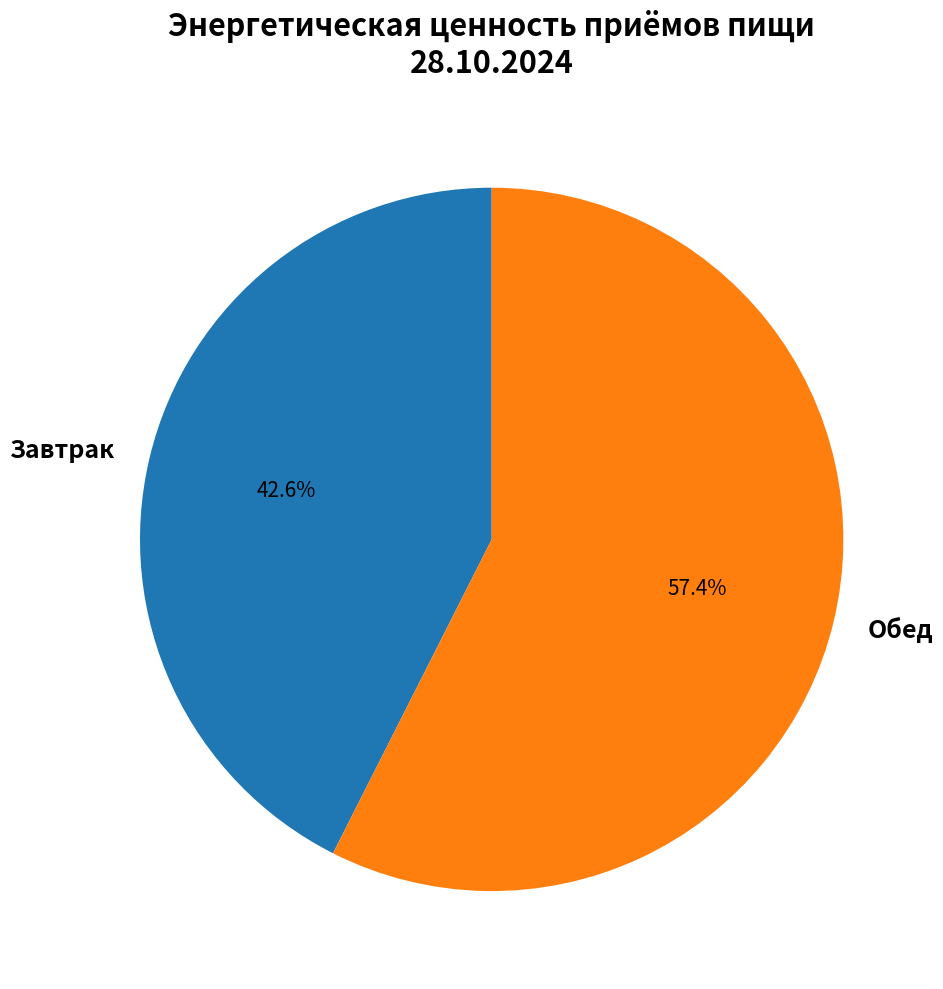

The Обед slice represents 45% of the pie. True or false?

False